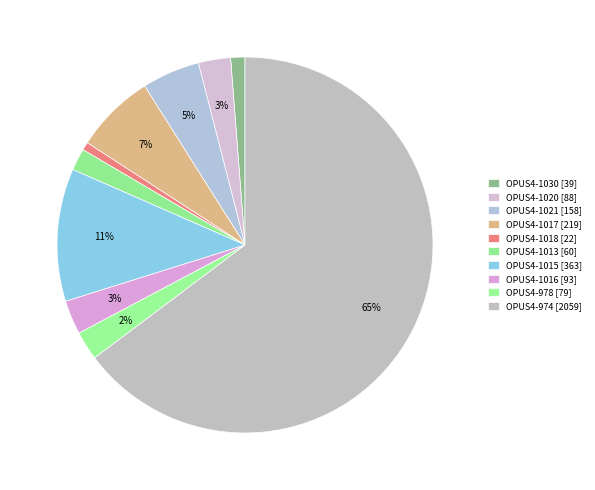

Count the number of slices in the pie.

10